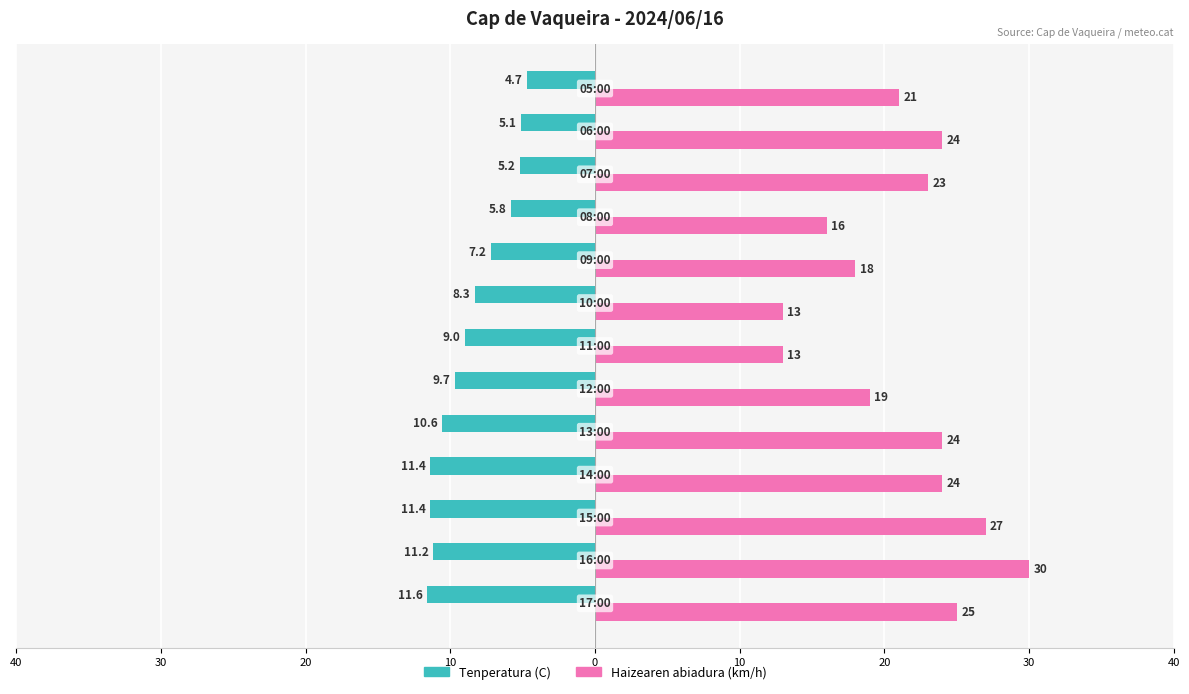

What are all the series names shown in the legend?

Tenperatura (C), Haizearen abiadura (km/h)